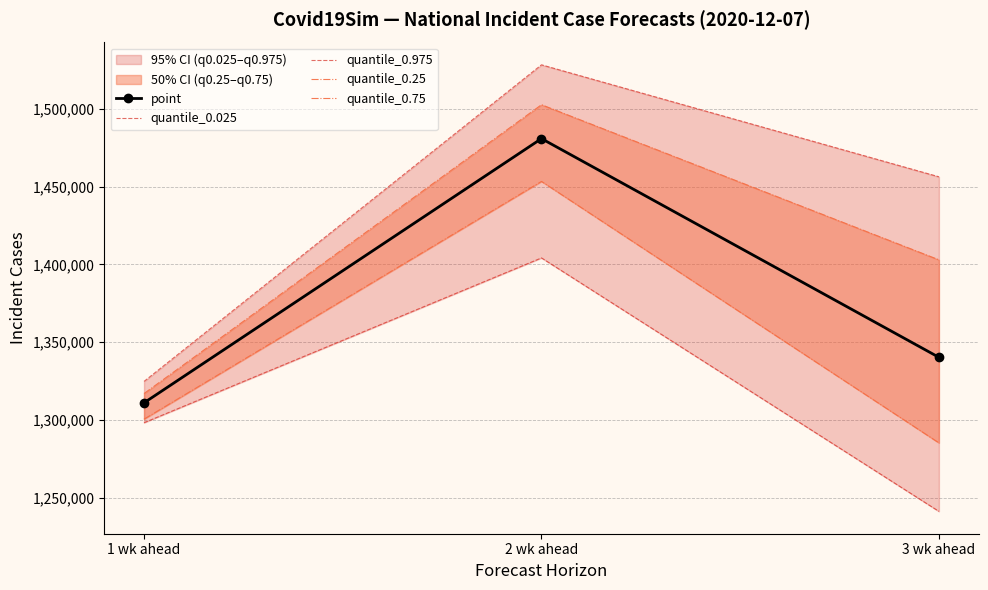

What is the sum of all quantile_0.025 values?

3943694